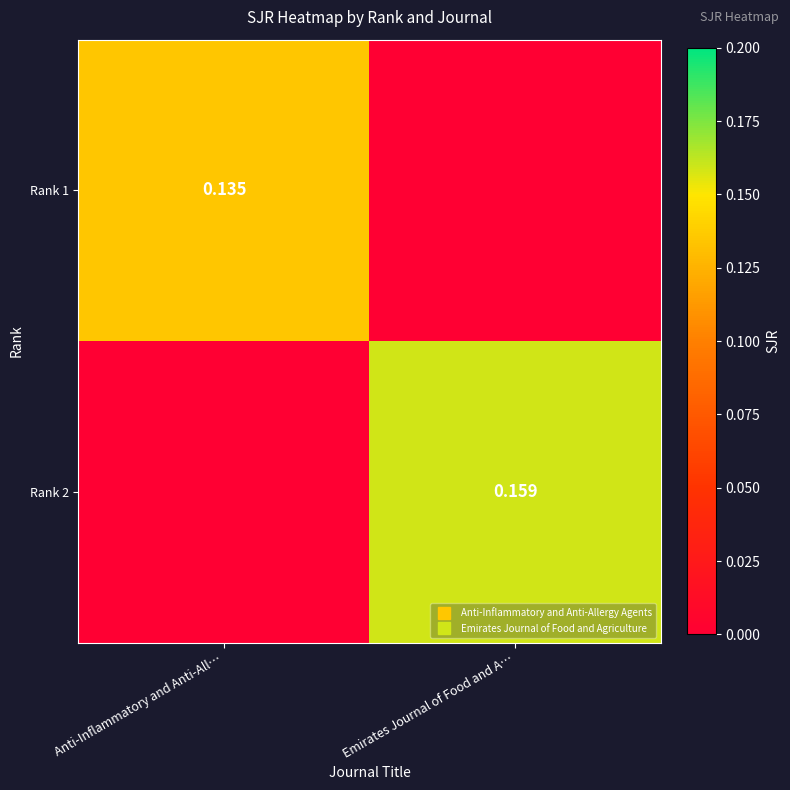

The value of Rank 1 at Emirates Journal of Food and A… is 0.0. True or false?

True